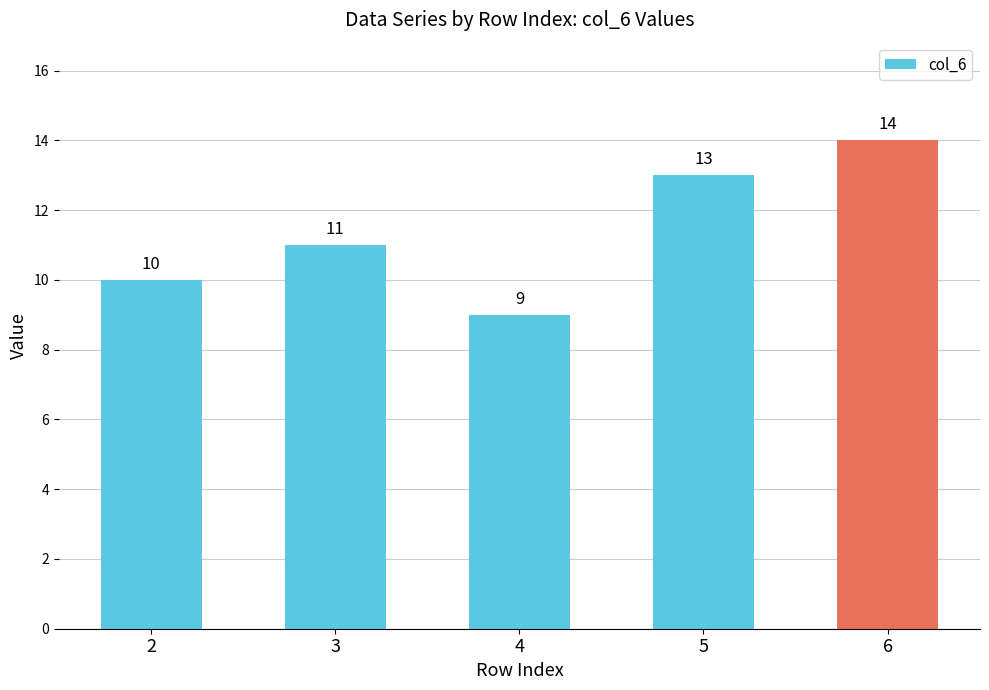

The value at 3 is 11. True or false?

True